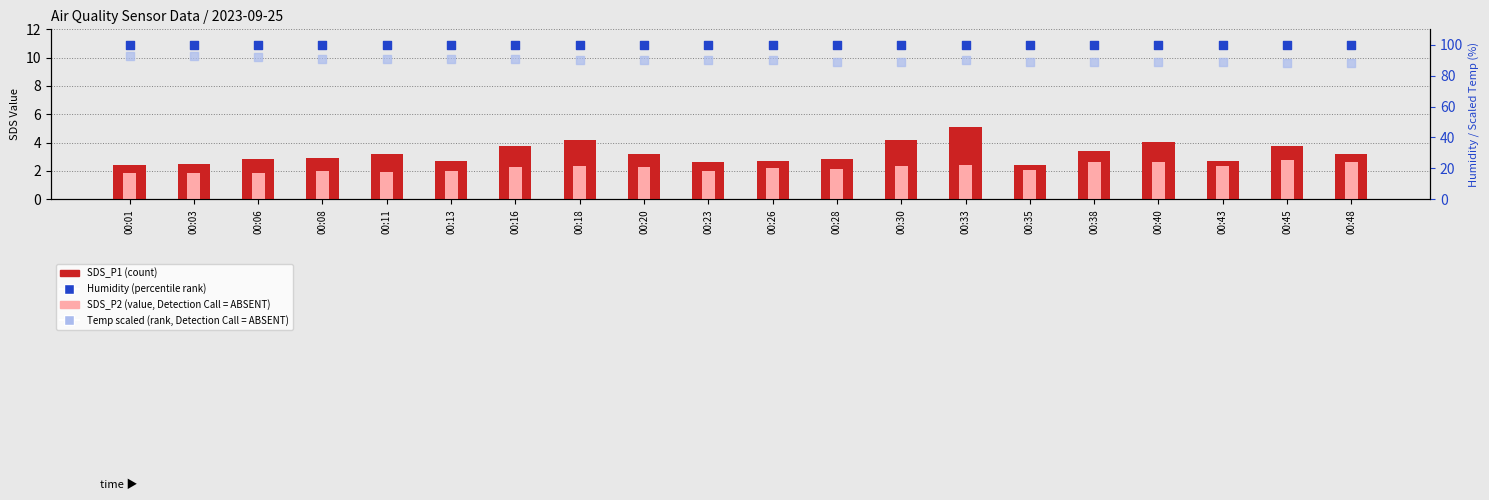

Which series has the widest spread of Y values?

Temp (scaled, rank ABSENT)